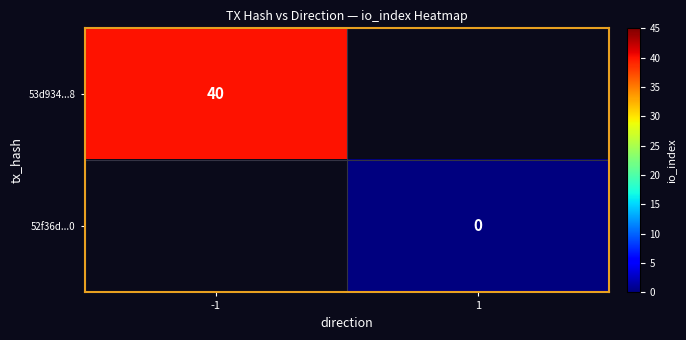

Is the value of 52f36d...0 at 1 greater than the value of 53d934...8 at -1?

No